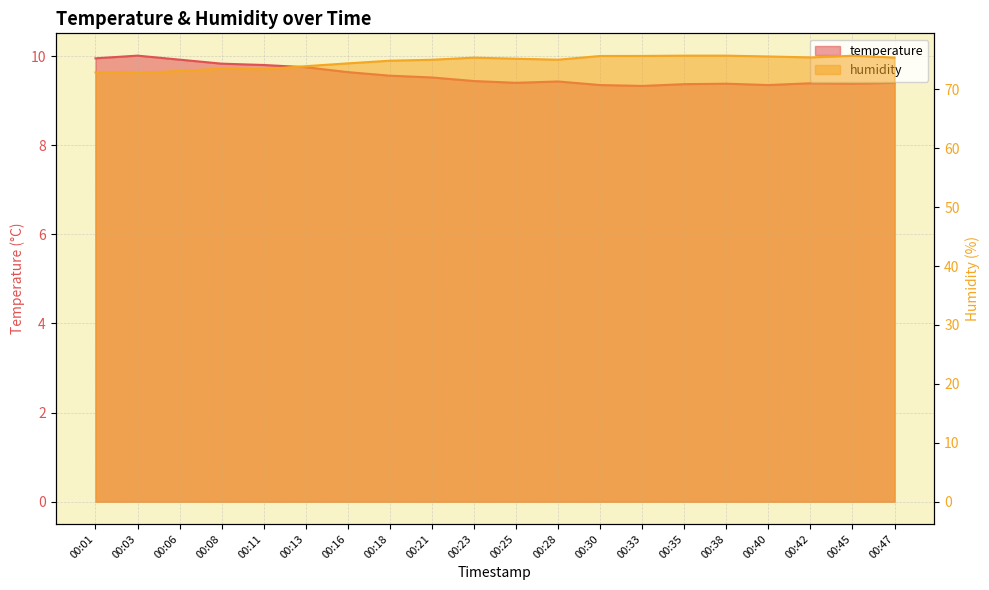

Which category has the lowest value in the temperature series?

00:33